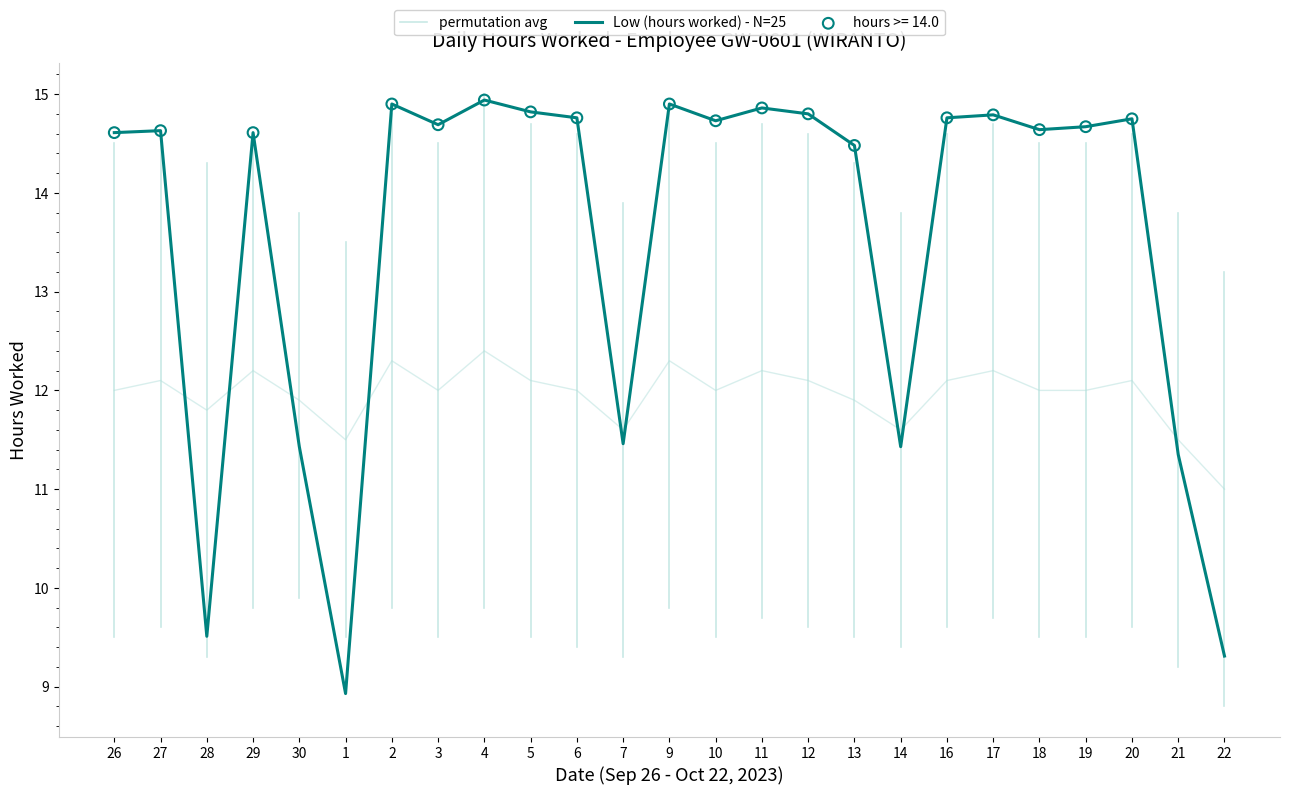

At how many categories does at least one series exceed 11?

24